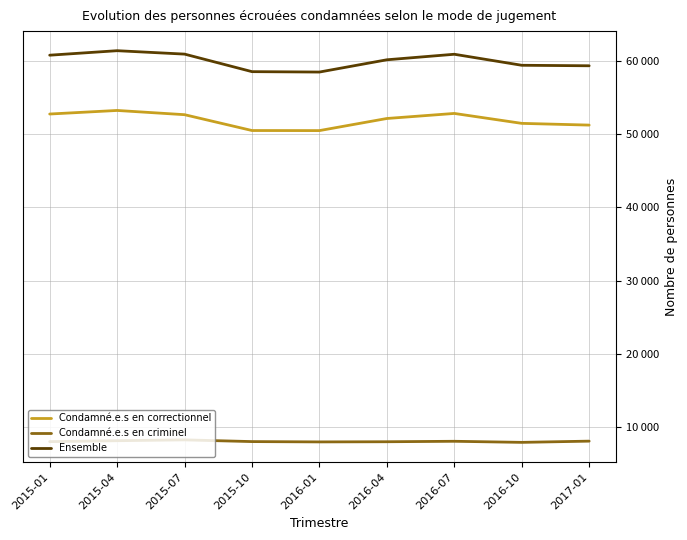

What position from the left is 2015-07?

3